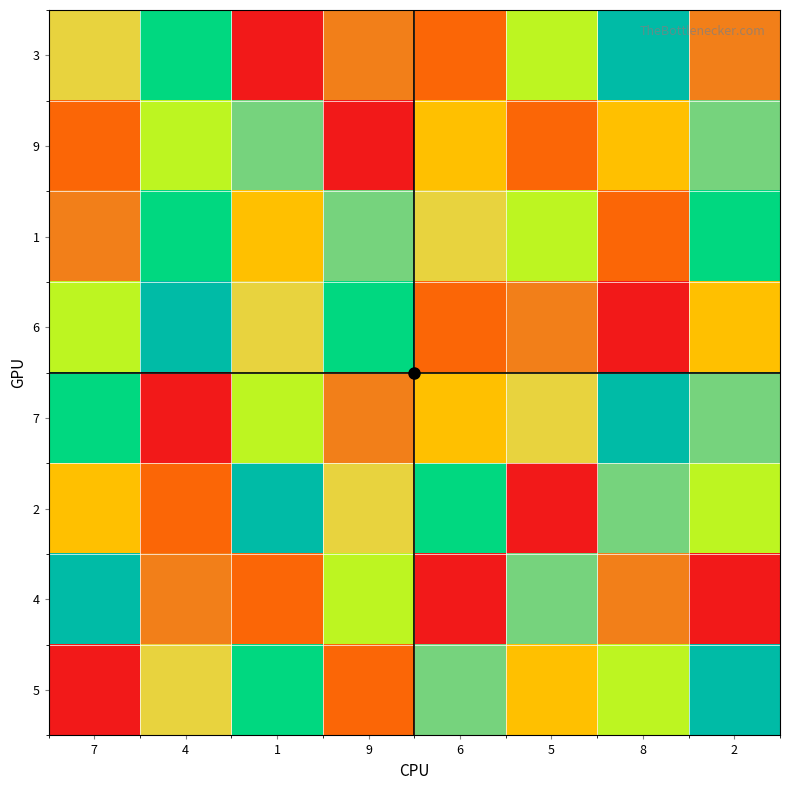

Reading left to right, list all the values displayed in this chart.

3: 7=8	4=5	1=1	9=9	6=2	5=4	8=6	2=9
9: 7=2	4=4	1=7	9=1	6=3	5=2	8=3	2=7
1: 7=9	4=5	1=3	9=7	6=8	5=4	8=2	2=5
6: 7=4	4=6	1=8	9=5	6=2	5=9	8=1	2=3
7: 7=5	4=1	1=4	9=9	6=3	5=8	8=6	2=7
2: 7=3	4=2	1=6	9=8	6=5	5=1	8=7	2=4
4: 7=6	4=9	1=2	9=4	6=1	5=7	8=9	2=1
5: 7=1	4=8	1=5	9=2	6=7	5=3	8=4	2=6